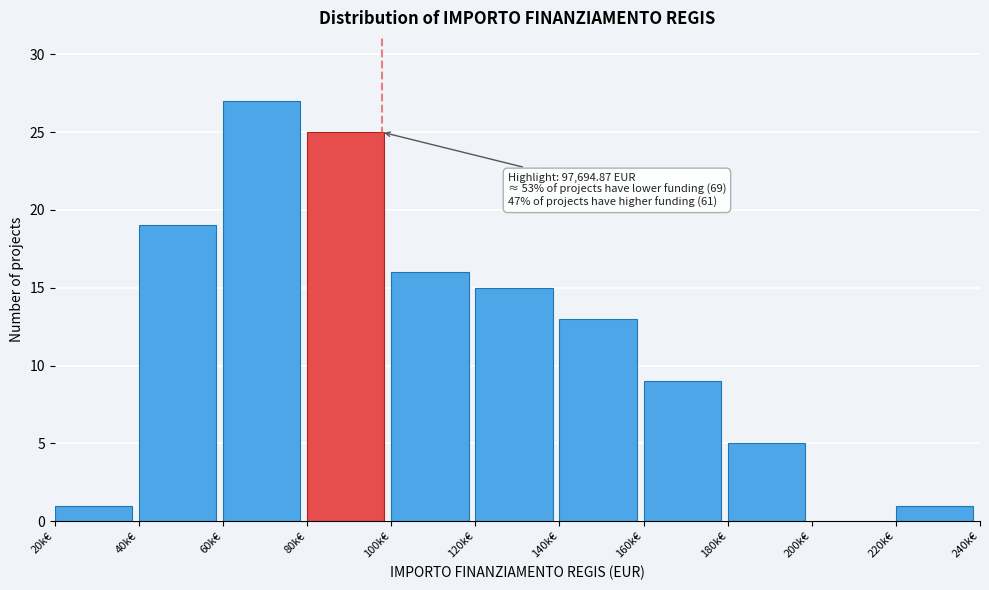

Reading right to left, what are all the values shown in this chart?

220k€=1	200k€=0	180k€=5	160k€=9	140k€=13	120k€=15	100k€=16	80k€=25	60k€=27	40k€=19	20k€=1